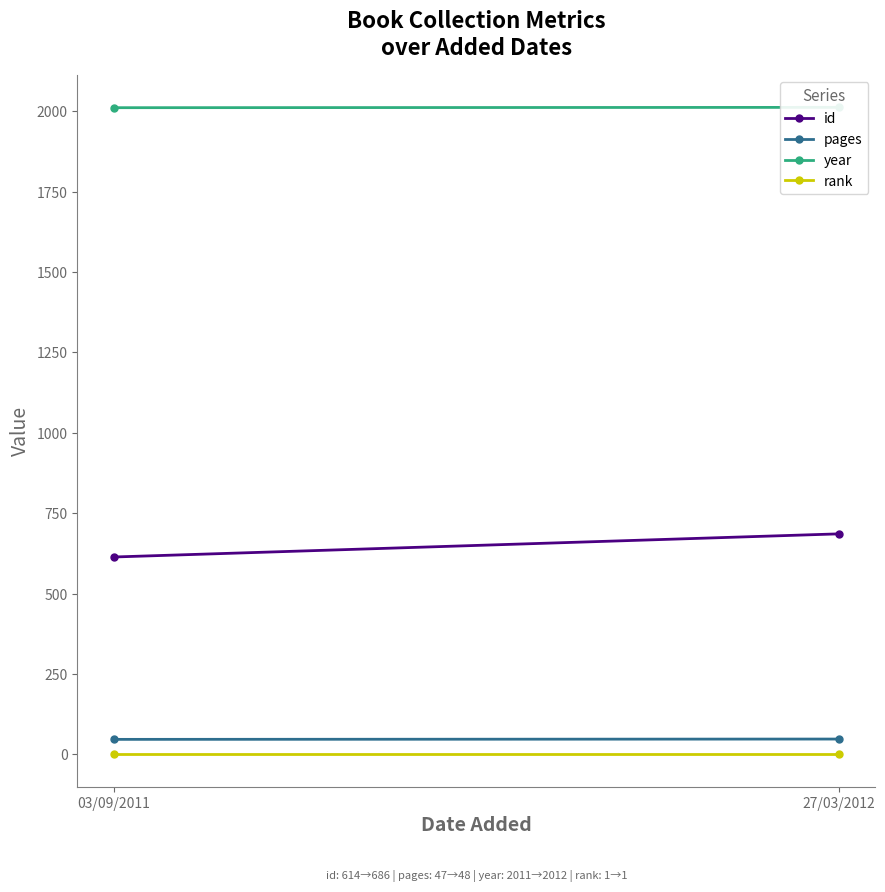

At which label is year closest to 2011?

03/09/2011